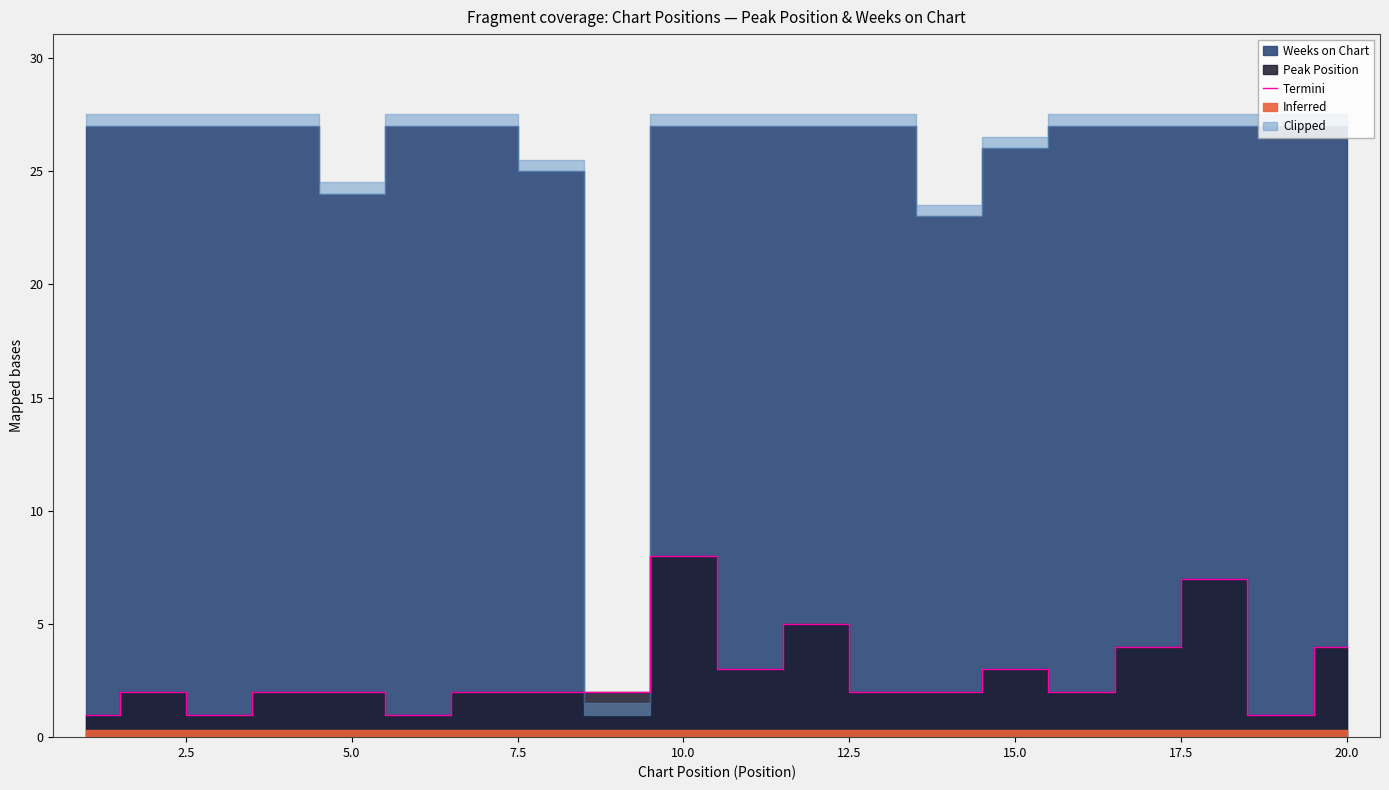

True or false: the data has more than 0 interior local peaks.

True